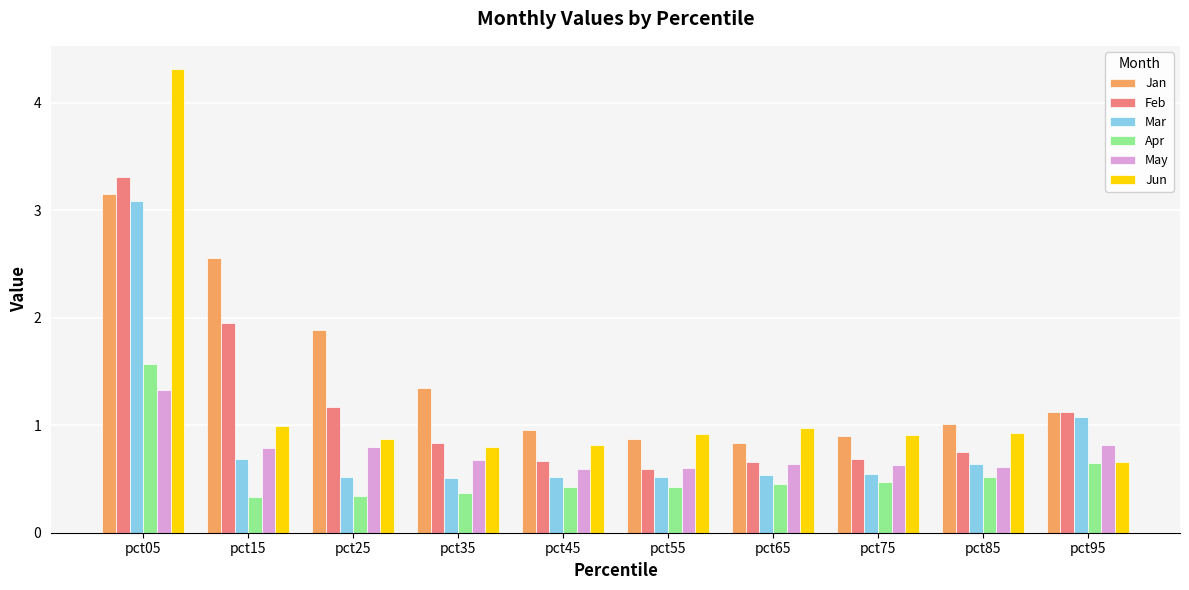

Which series has the largest range (max minus min)?

Jun